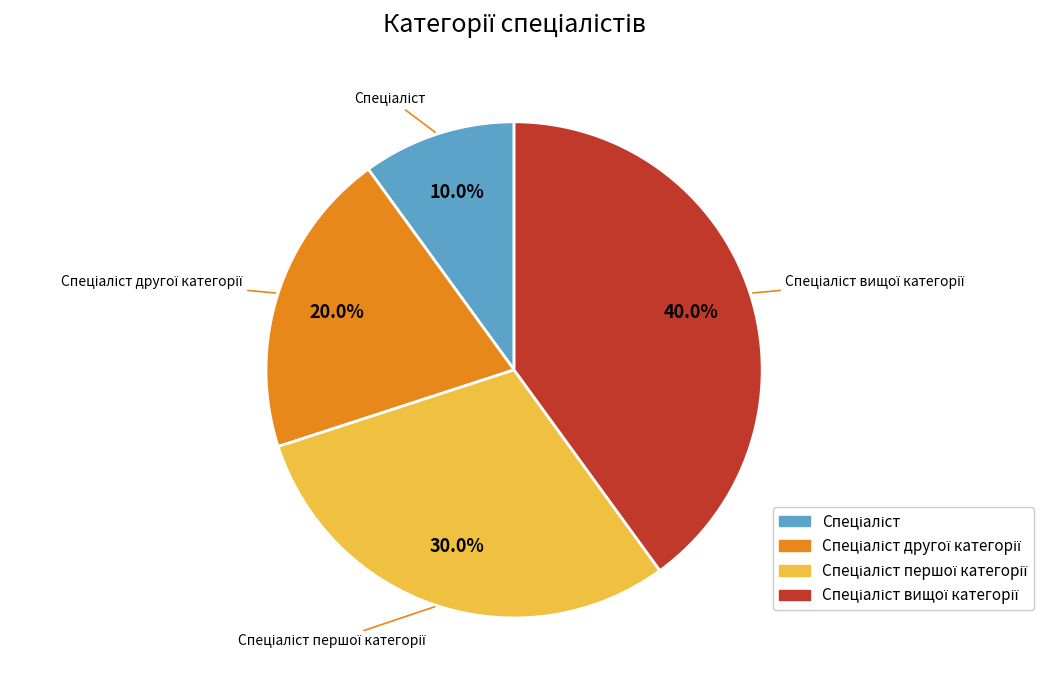

Count the number of slices in the pie.

4